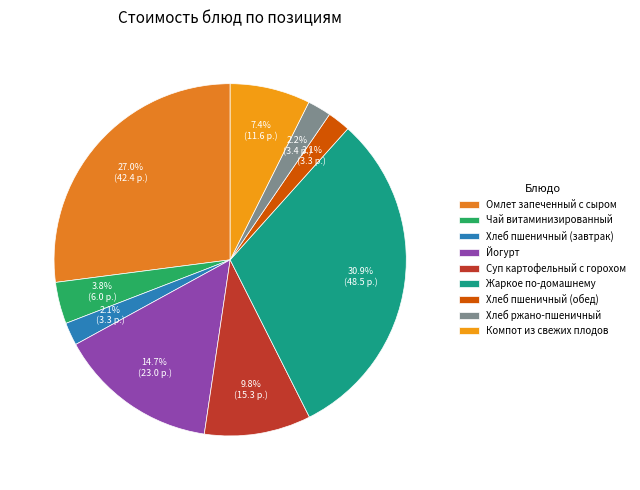

How many segments does this pie chart have?

9